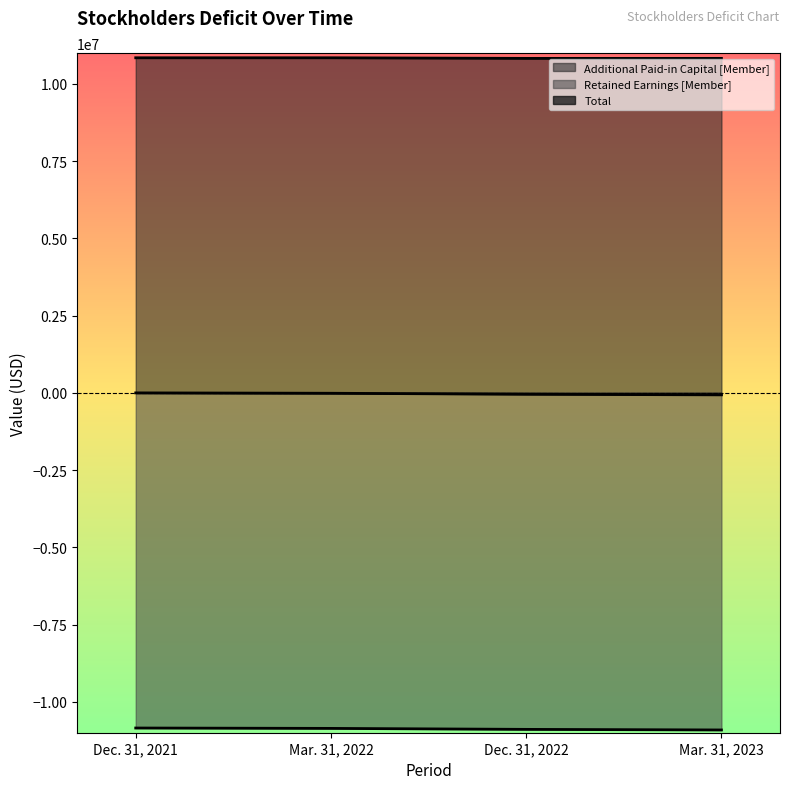

At which label does Total first exceed -12281?

Dec. 31, 2021